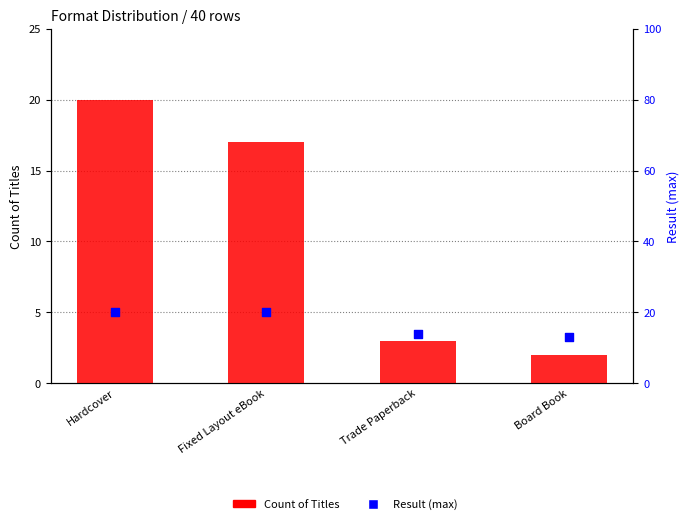

At how many categories does at least one series exceed 17?

2